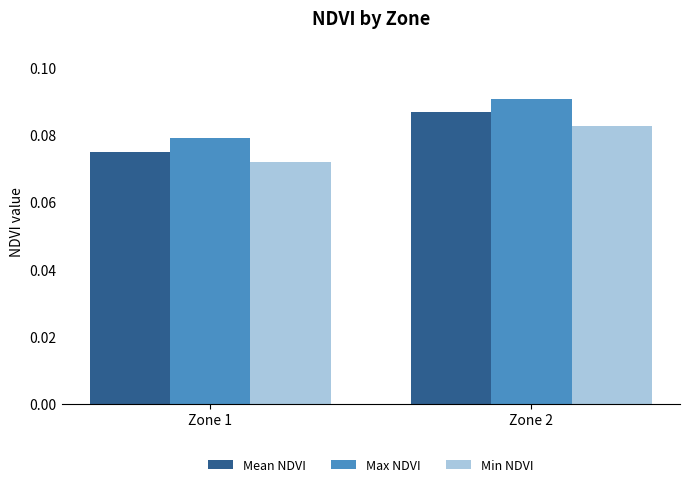

Between Zone 1 and Zone 2, which series saw the biggest shift?

Mean NDVI